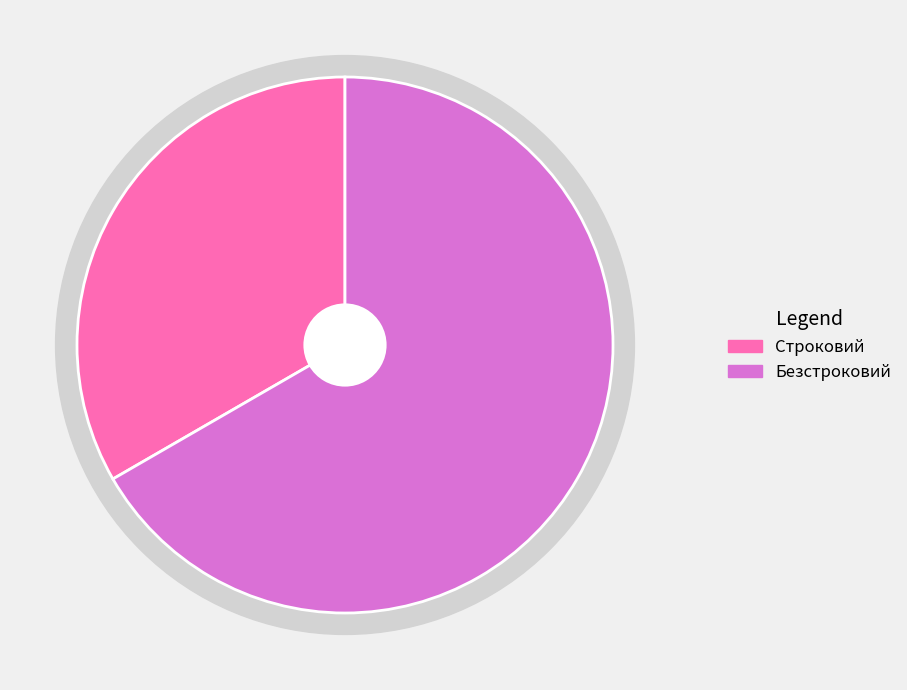

True or false: Безстроковий accounts for 67% of the total.

True